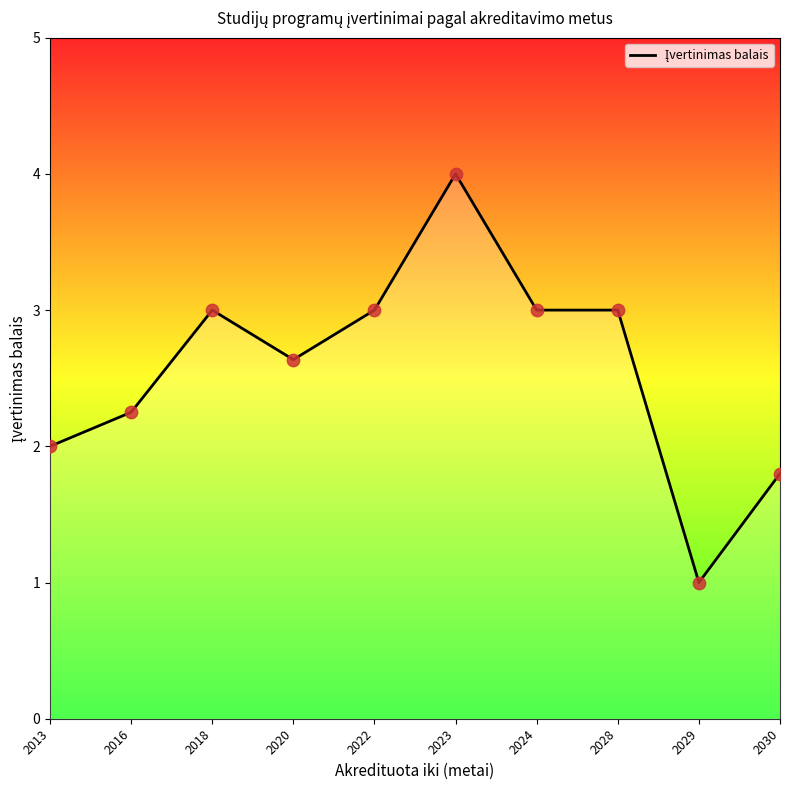

Which has a higher value, 2023 or 2029?

2023